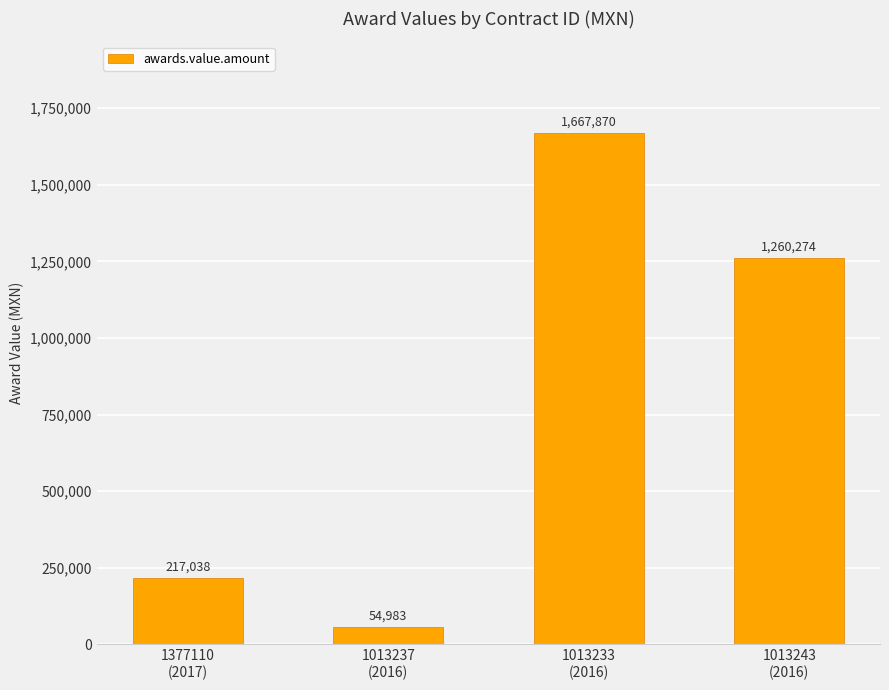

The value at 1013243
(2016) is 523191.0. True or false?

False